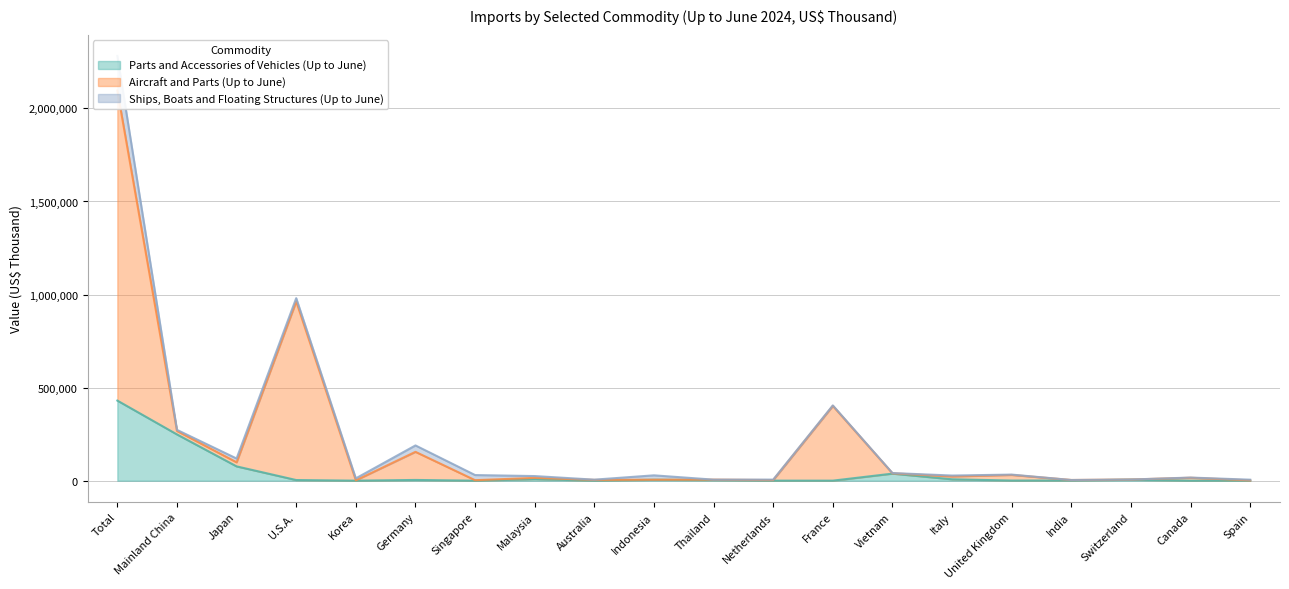

Where is the first local minimum for Aircraft and Parts (Up to June)?

Japan